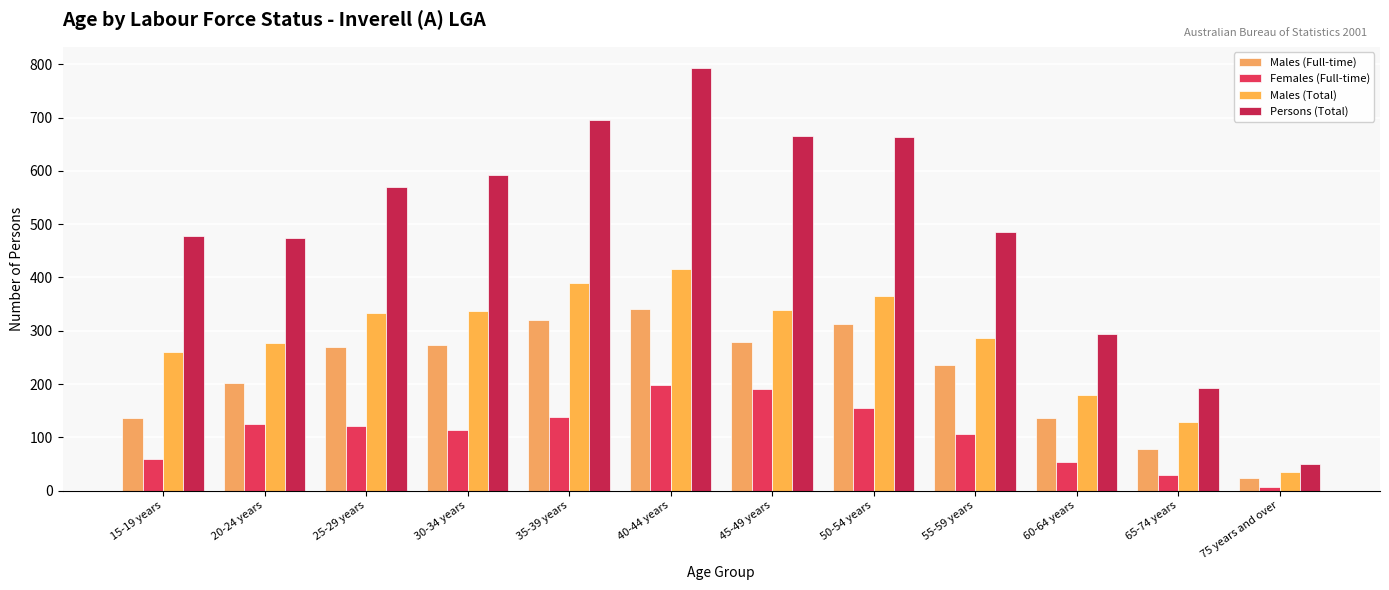

At which label is Females (Full-time) closest to 102?

55-59 years